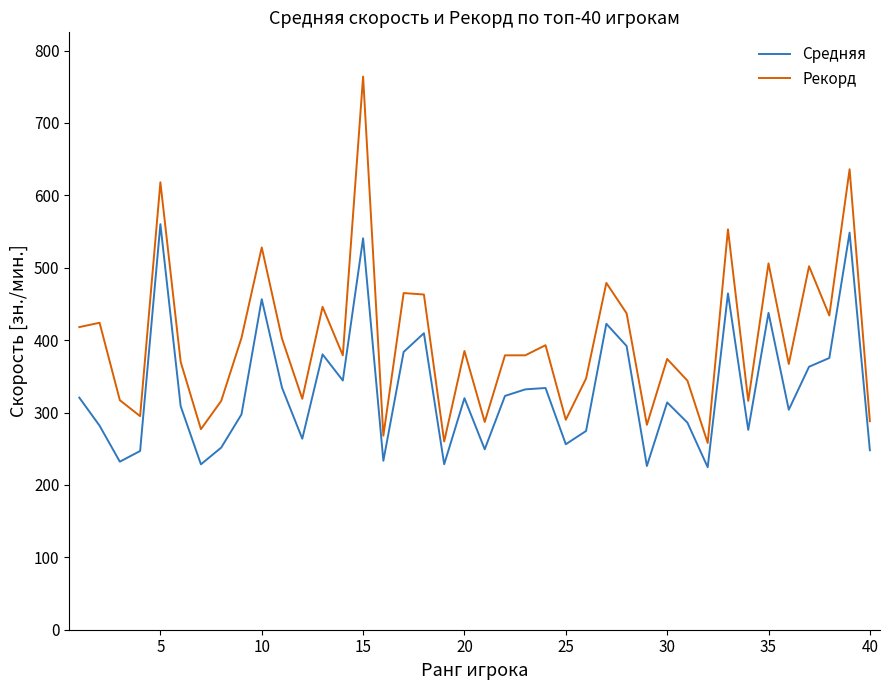

What is the average value of the Рекорд series?

399.2